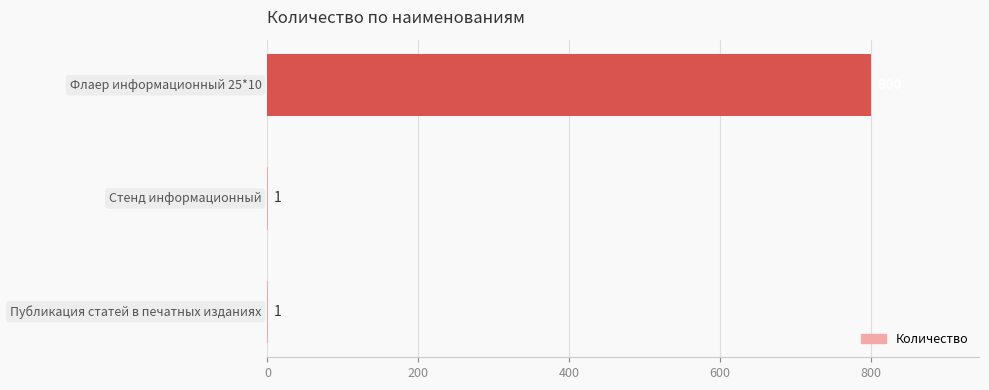

What is the greatest value displayed?

800